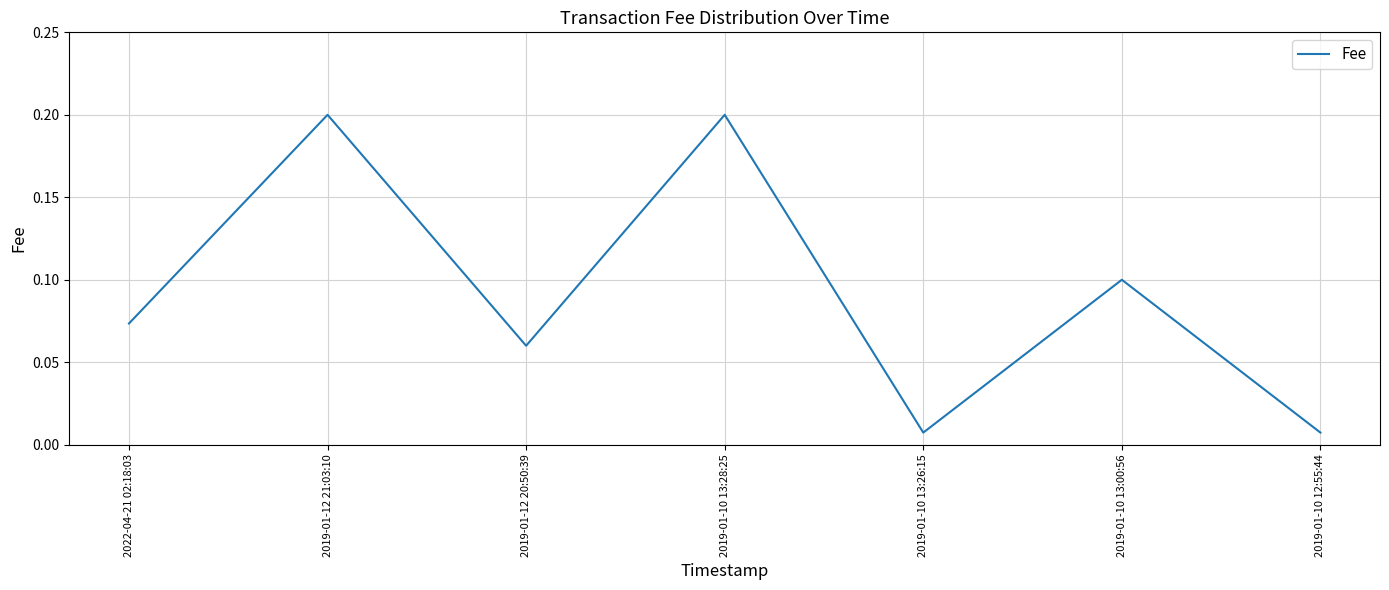

How many lines are shown in the chart?

1